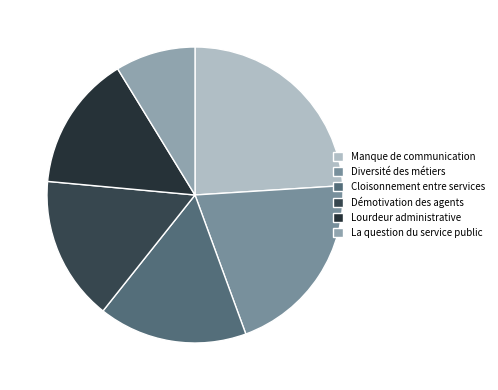

Count the number of slices in the pie.

6